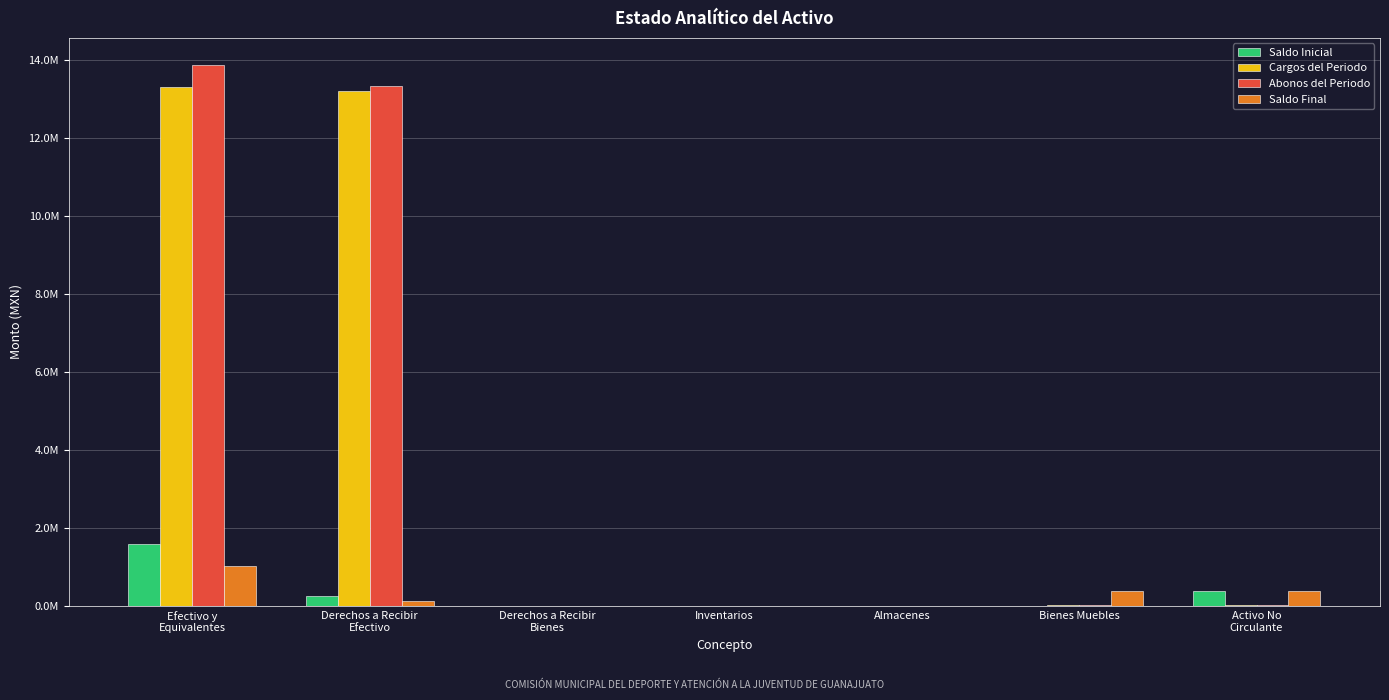

What position from the right is Bienes Muebles?

2